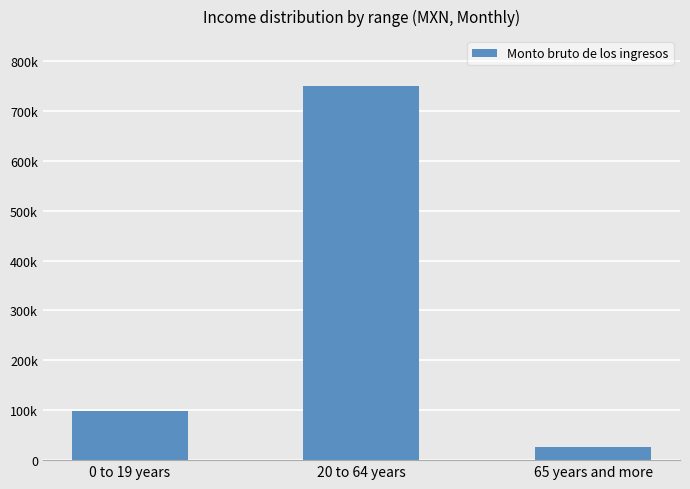

At which category does the chart reach its minimum across all series?

65 years and more